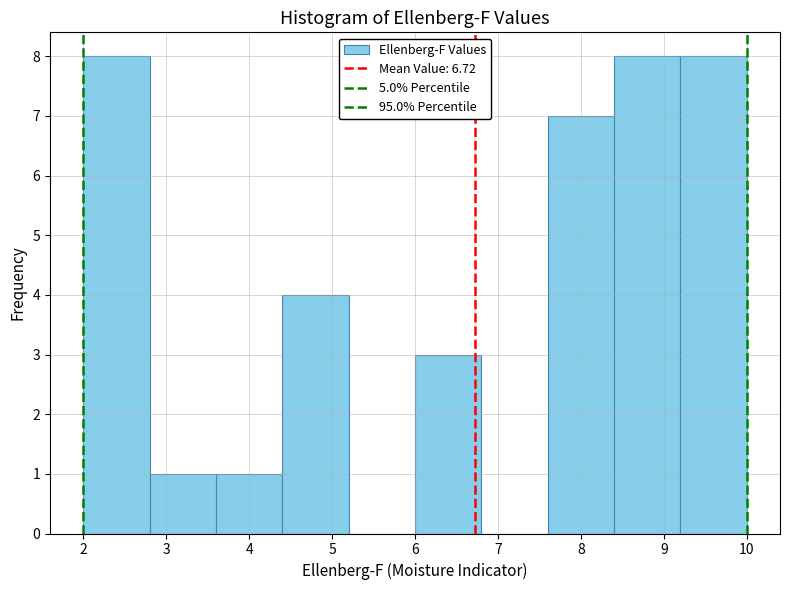

How tall is the bar that spans 7.6 to 8.4 on the x-axis? The values are not printed on the chart, so give them approximately, as read against the axis.

7